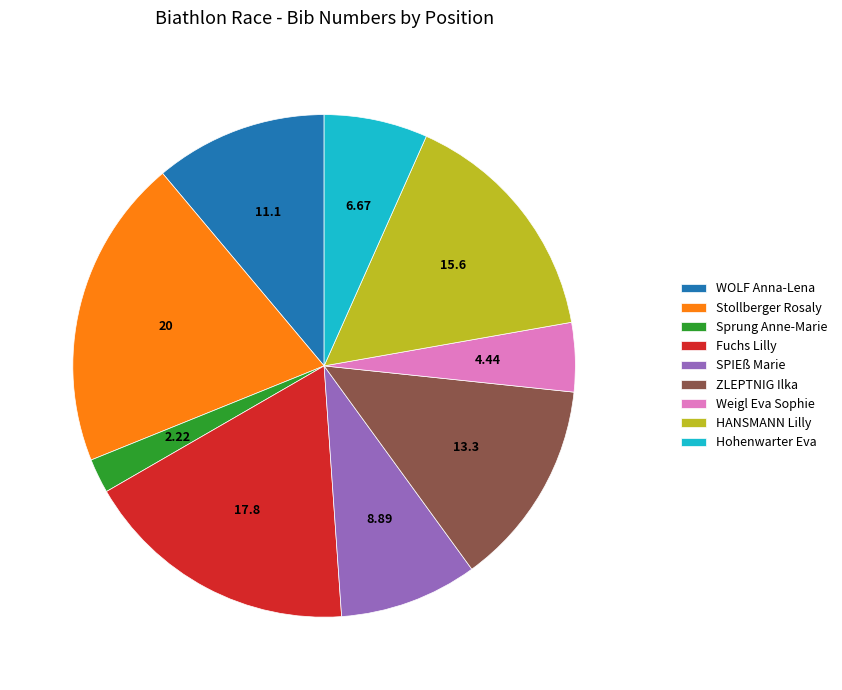

Which slice is the smallest?

Sprung Anne-Marie